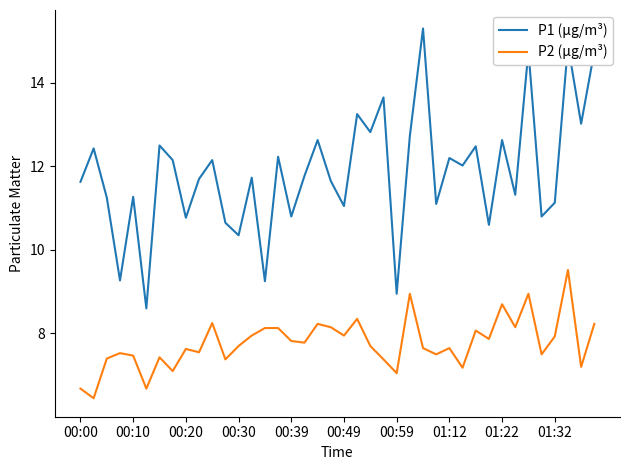

List the series in order of their peak value, highest first.

P1 (µg/m³), P2 (µg/m³)